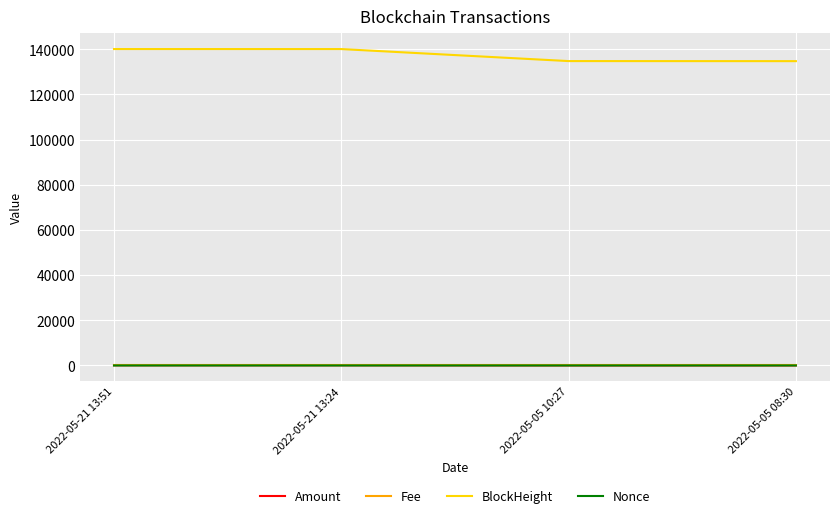

What is the maximum value shown in the chart?

140074.0